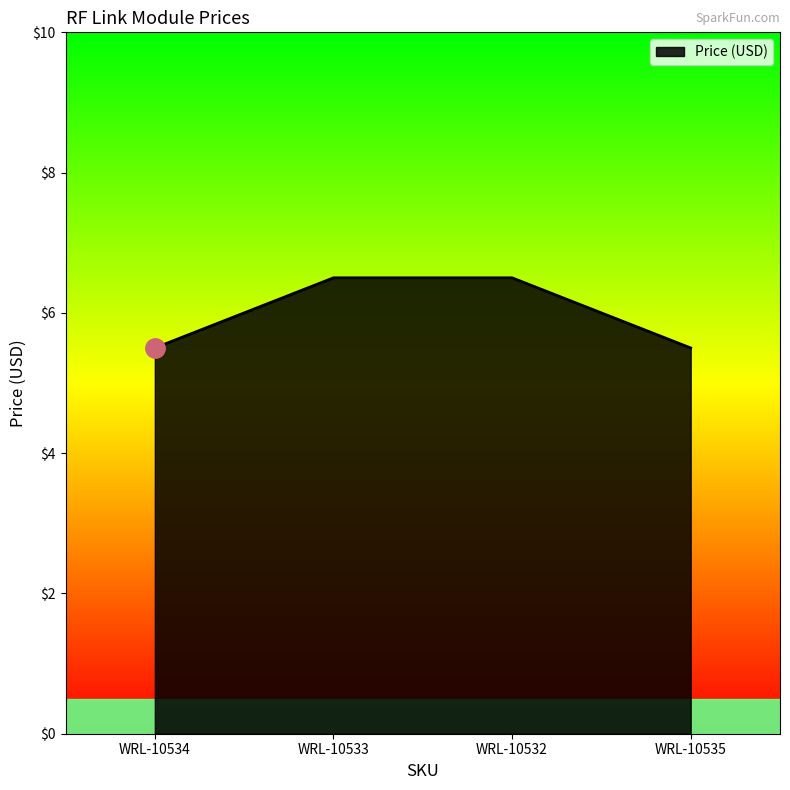

What position from the left is WRL-10535?

4